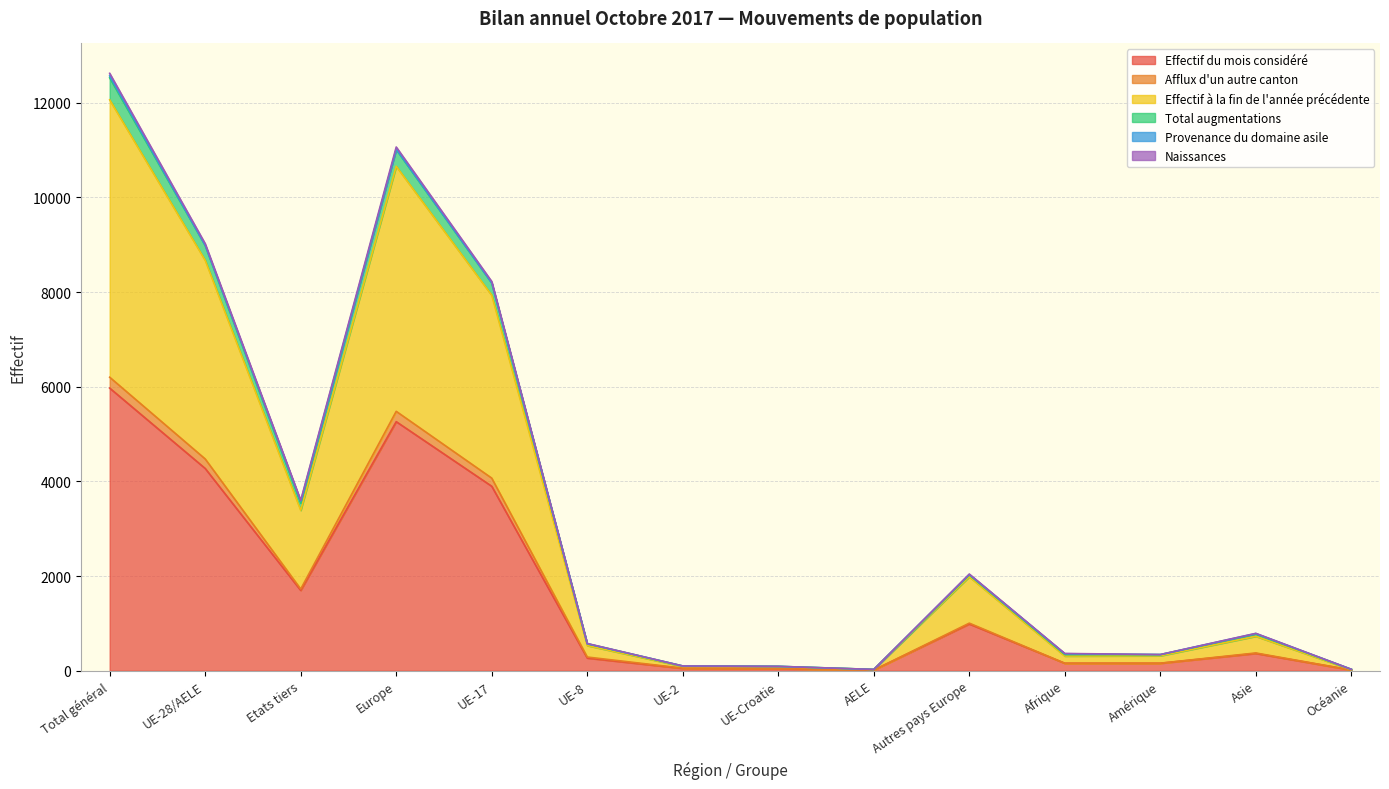

Does the chart display data point markers on the line(s)?

No